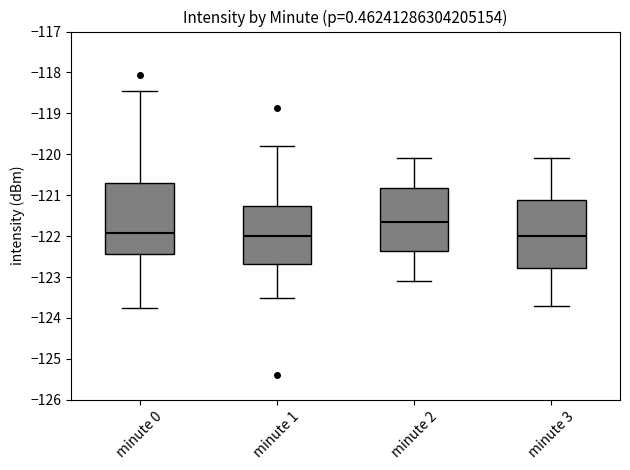

Where does the median line of the box for minute 3 sit on the y-axis? The values are not printed on the chart, so give them approximately, as read against the axis.

-122.0